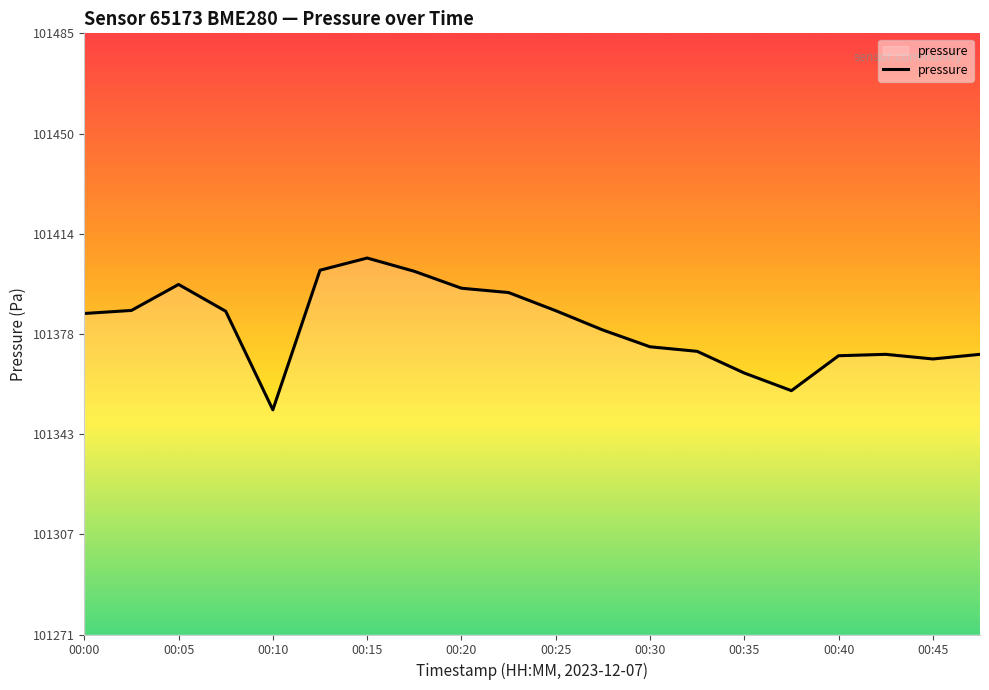

What is the minimum value shown in the chart?

101351.8